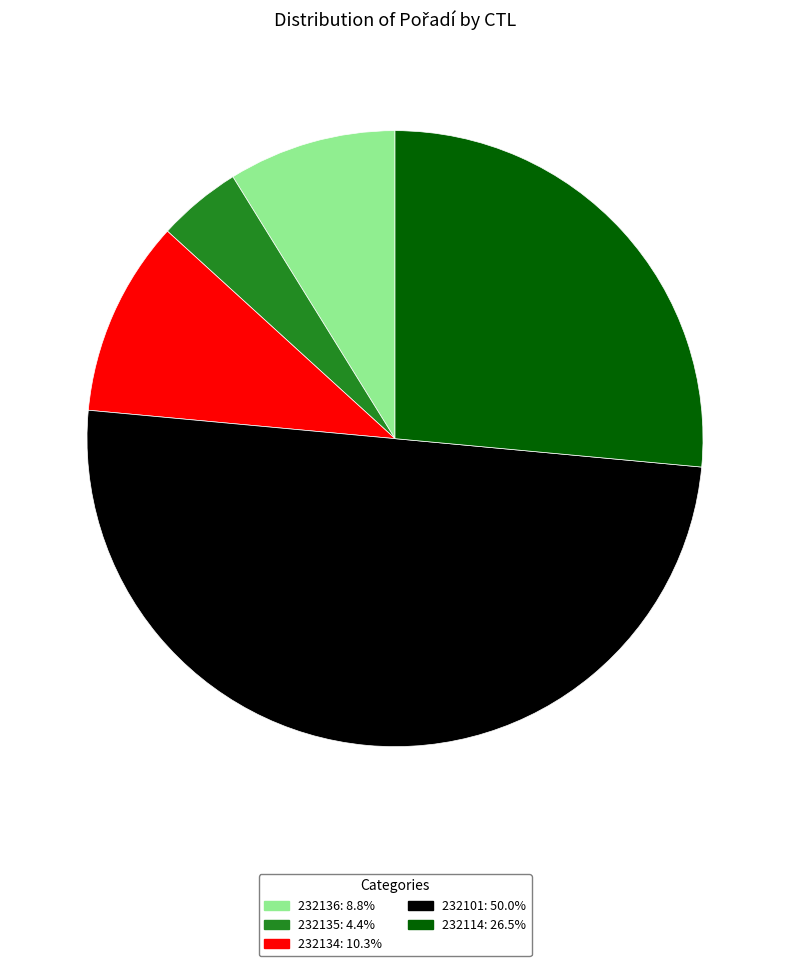

True or false: 232114 accounts for 13% of the total.

False